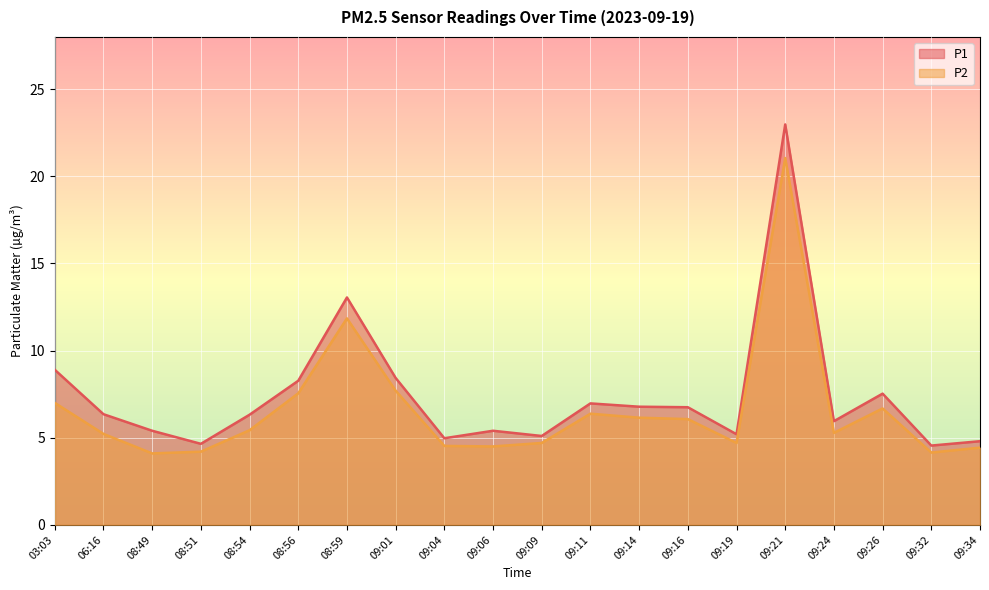

Reading left to right, transcribe all the data shown in this chart.

P1: 03:03=8.9	06:16=6.3	08:49=5.4	08:51=4.7	08:54=6.3	08:56=8.3	08:59=13.1	09:01=8.4	09:04=5.0	09:06=5.4	09:09=5.1	09:11=7.0	09:14=6.8	09:16=6.8	09:19=5.2	09:21=23.0	09:24=6.0	09:26=7.5	09:32=4.5	09:34=4.8
P2: 03:03=7.0	06:16=5.2	08:49=4.1	08:51=4.2	08:54=5.4	08:56=7.5	08:59=11.8	09:01=7.7	09:04=4.5	09:06=4.5	09:09=4.7	09:11=6.4	09:14=6.2	09:16=6.1	09:19=4.7	09:21=21.1	09:24=5.3	09:26=6.7	09:32=4.2	09:34=4.4